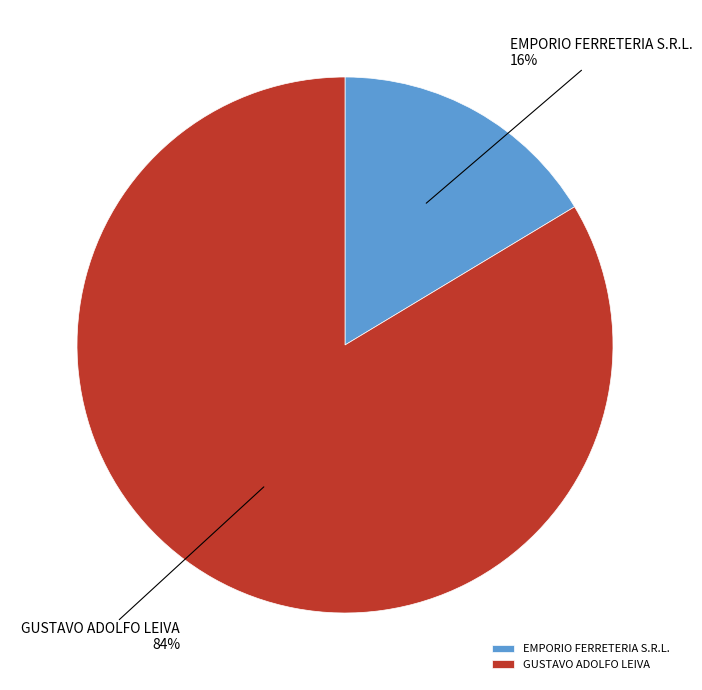

What is the majority slice?

GUSTAVO ADOLFO LEIVA